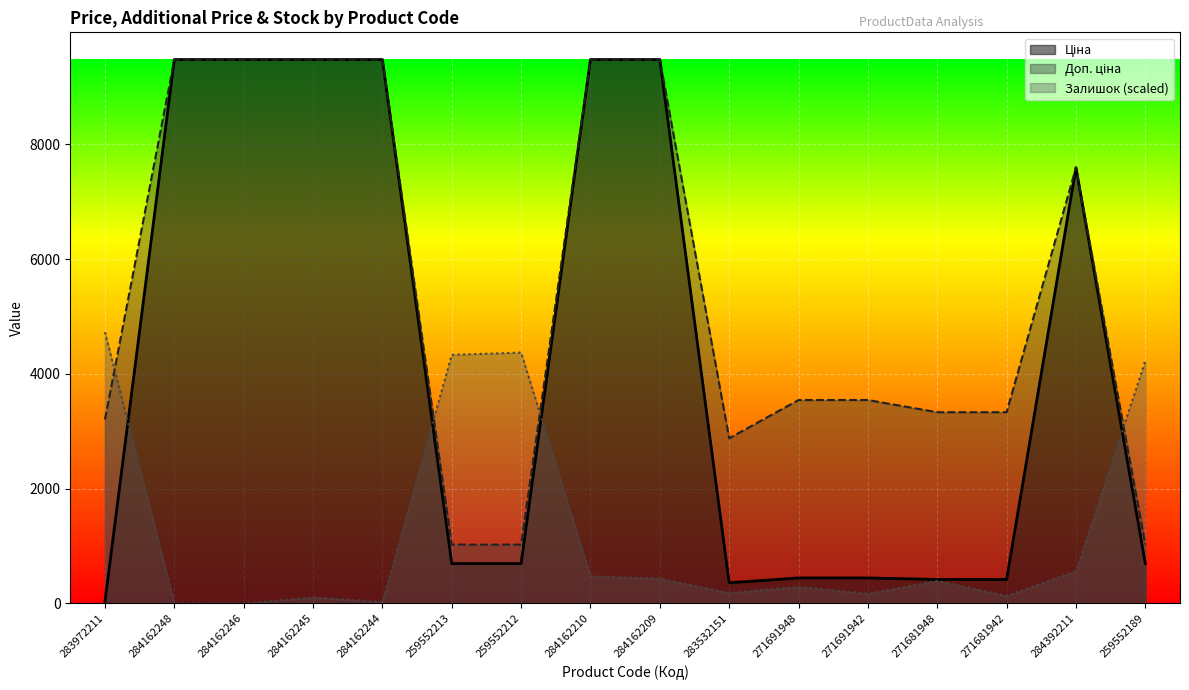

Where do Залишок and Доп. ціна first cross each other?

283972211 and 284162248